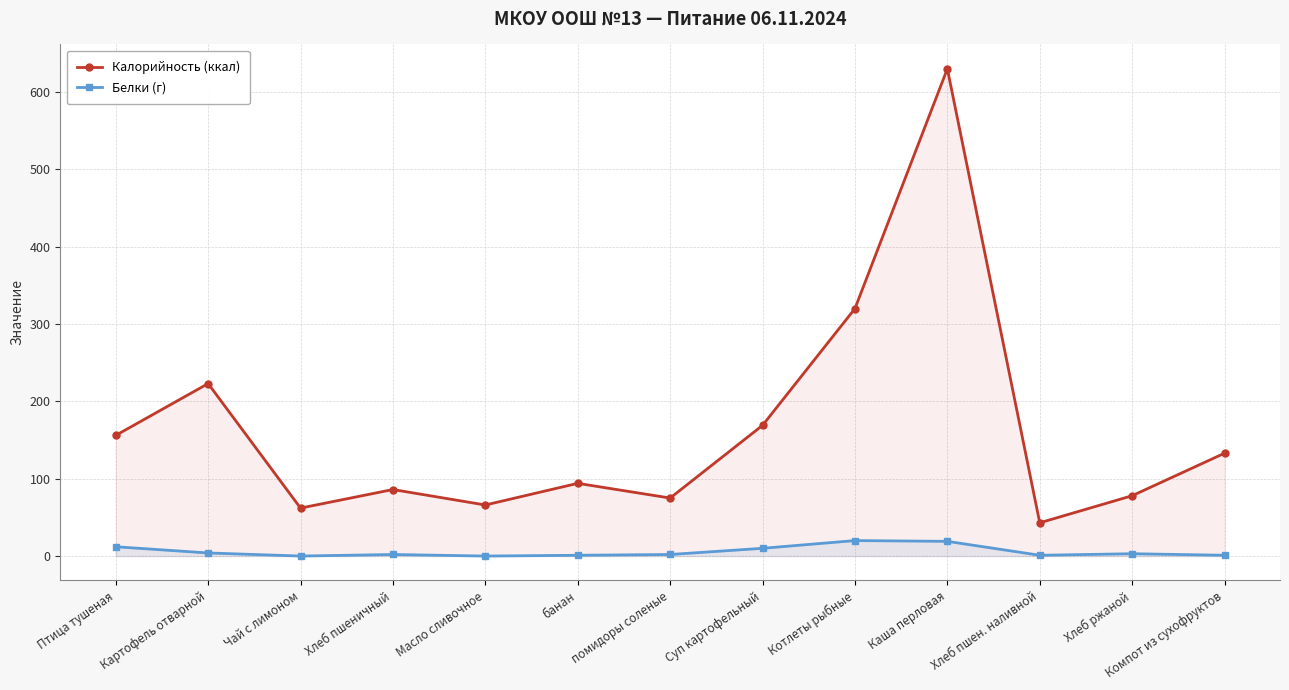

How many categories are shown in the chart?

13